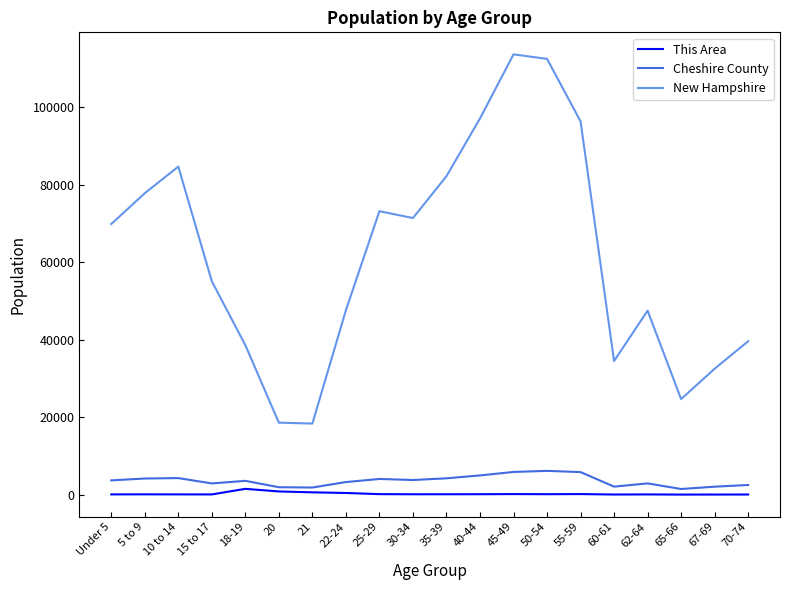

True or false: New Hampshire and Cheshire County cross at least once.

False